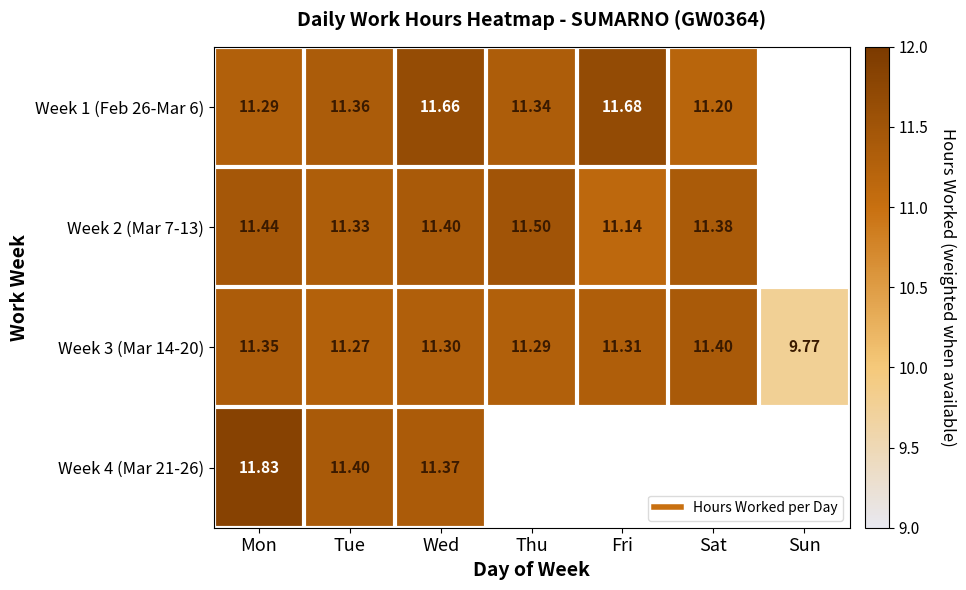

What is the difference between the highest and lowest values at Sat?

0.2